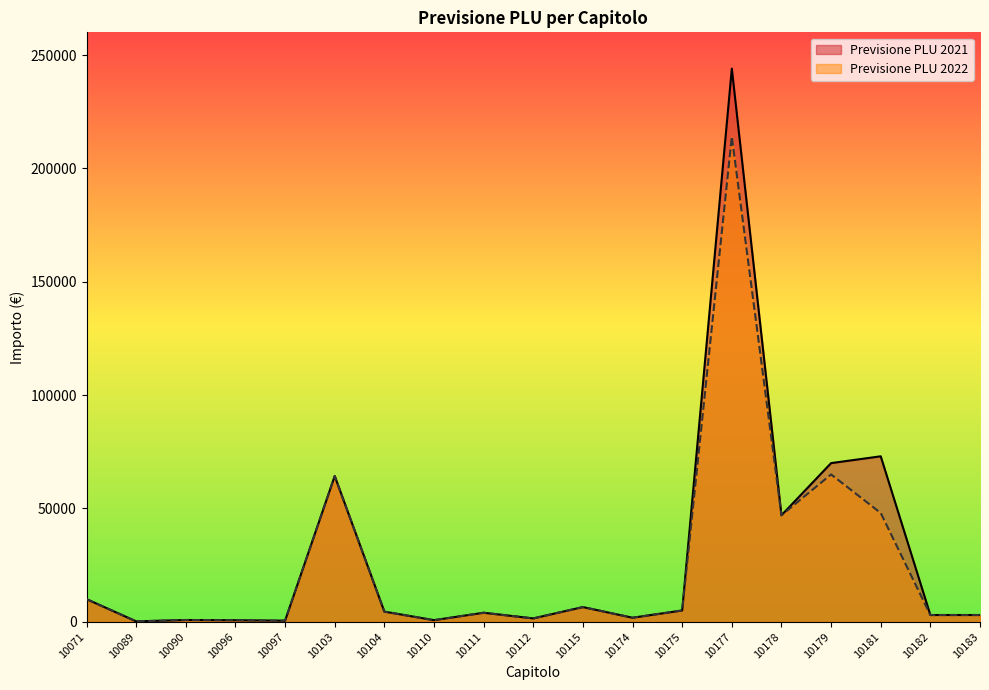

How many interior local peaks does the Previsione PLU 2021 series have?

6